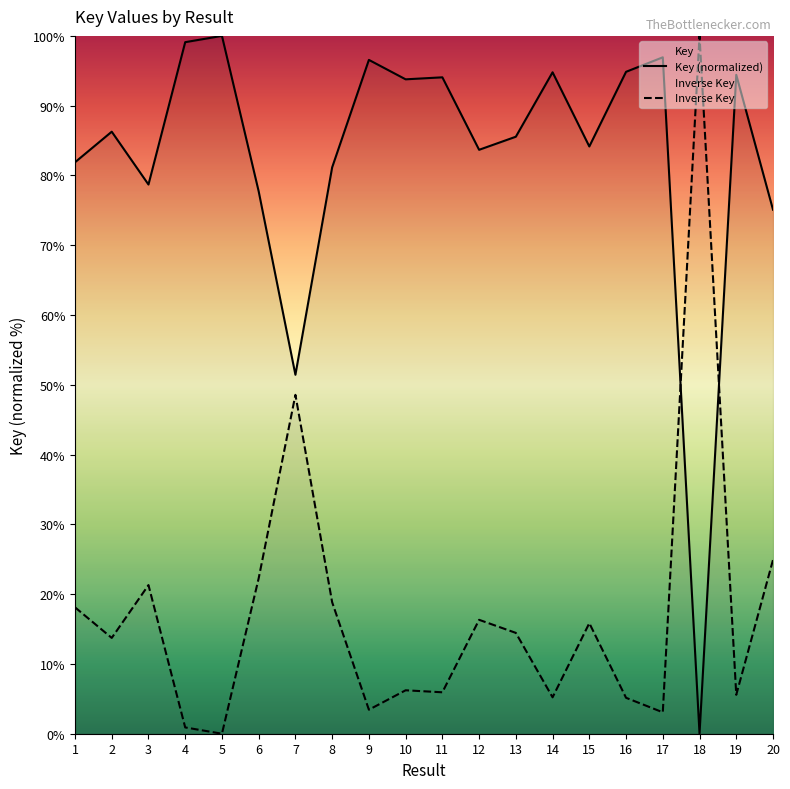

Is it true that Inverse Key equals 22.7 at 15?

False